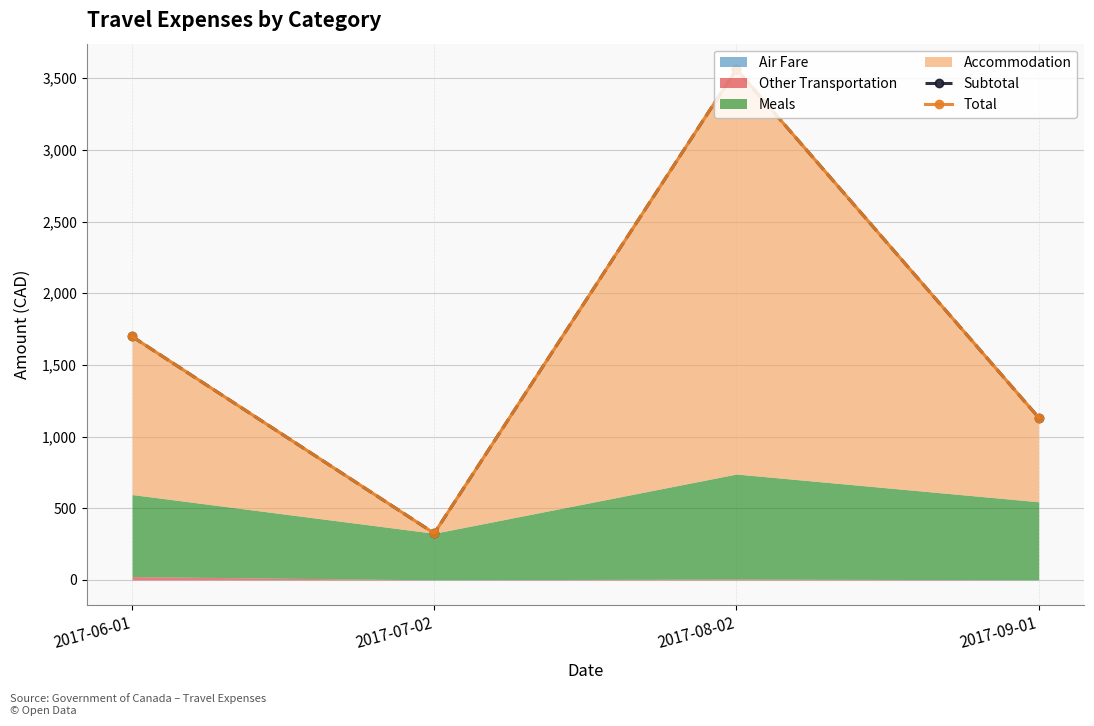

Which has a higher value, 2017-06-01 or 2017-09-01?

2017-06-01